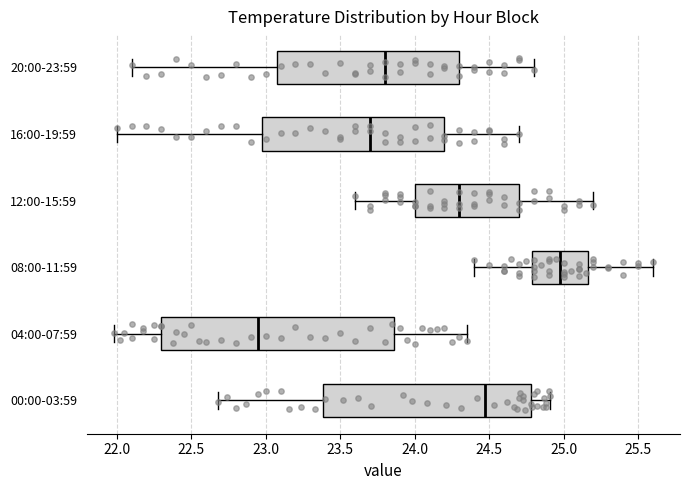

Reading bottom to top, transcribe this box plot: for each box, give where its median line is, the range the box spans, and where its two whiskers end, as read against the x-axis. The values are not printed on the chart, so give them approximately, as read against the axis.

00:00-03:59: median 24.50, box 23.40 to 24.80, whiskers 22.70 to 24.90
04:00-07:59: median 22.95, box 22.30 to 23.85, whiskers 22.00 to 24.35
08:00-11:59: median 25.00, box 24.80 to 25.15, whiskers 24.40 to 25.60
12:00-15:59: median 24.30, box 24.00 to 24.70, whiskers 23.60 to 25.20
16:00-19:59: median 23.70, box 23.00 to 24.20, whiskers 22.00 to 24.70
20:00-23:59: median 23.80, box 23.10 to 24.30, whiskers 22.10 to 24.80